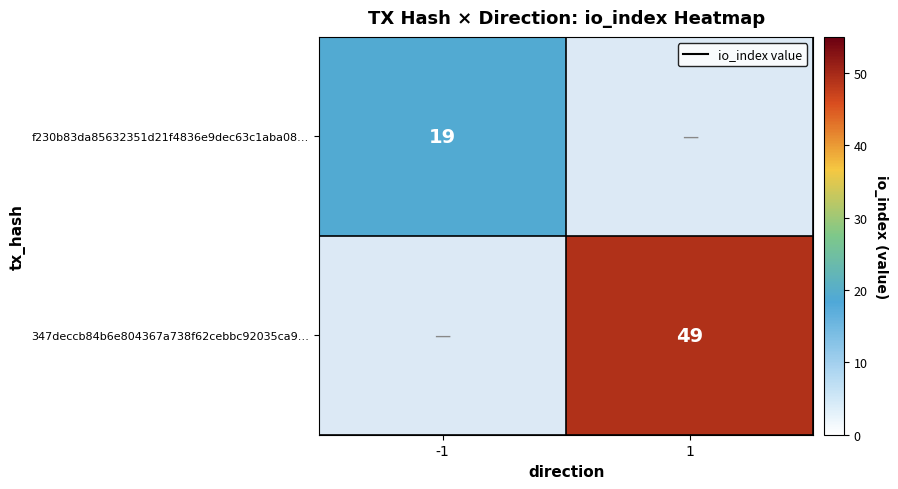

At how many categories does at least one series exceed 20?

1